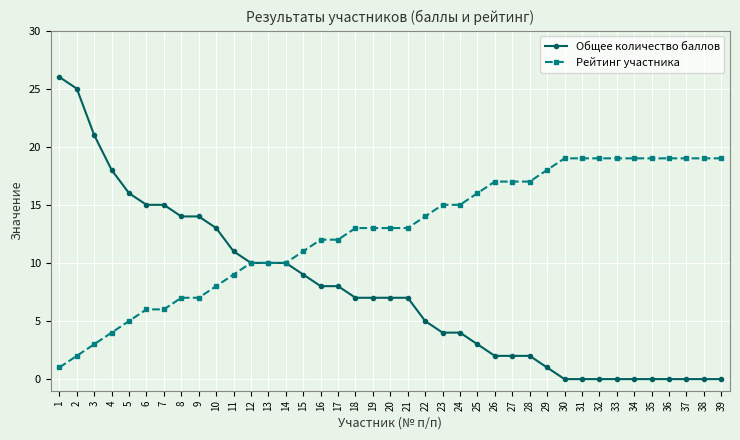

What is the spread (max minus min) of values at 34?

19